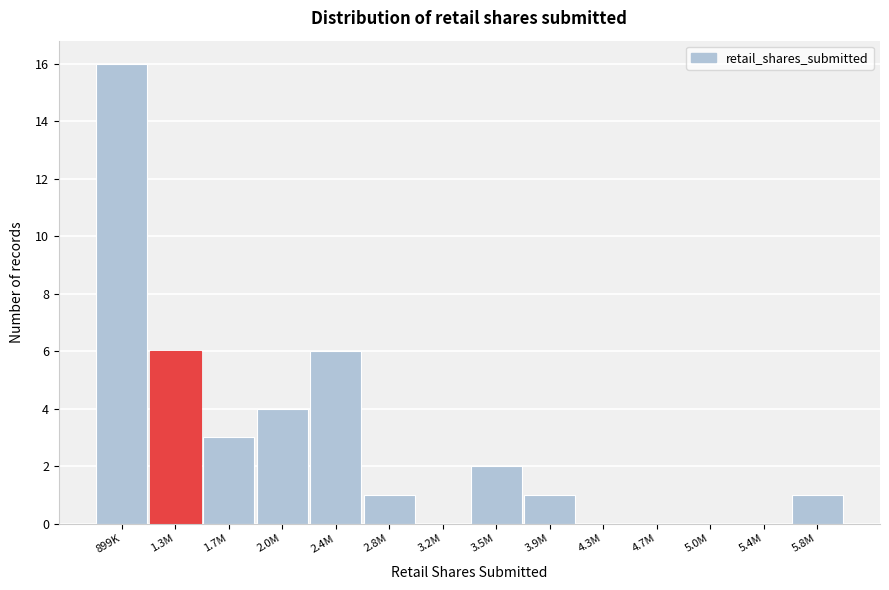

Reading left to right, what are all the values shown in this chart?

899K=16	1.3M=6	1.7M=3	2.0M=4	2.4M=6	2.8M=1	3.2M=0	3.5M=2	3.9M=1	4.3M=0	4.7M=0	5.0M=0	5.4M=0	5.8M=1